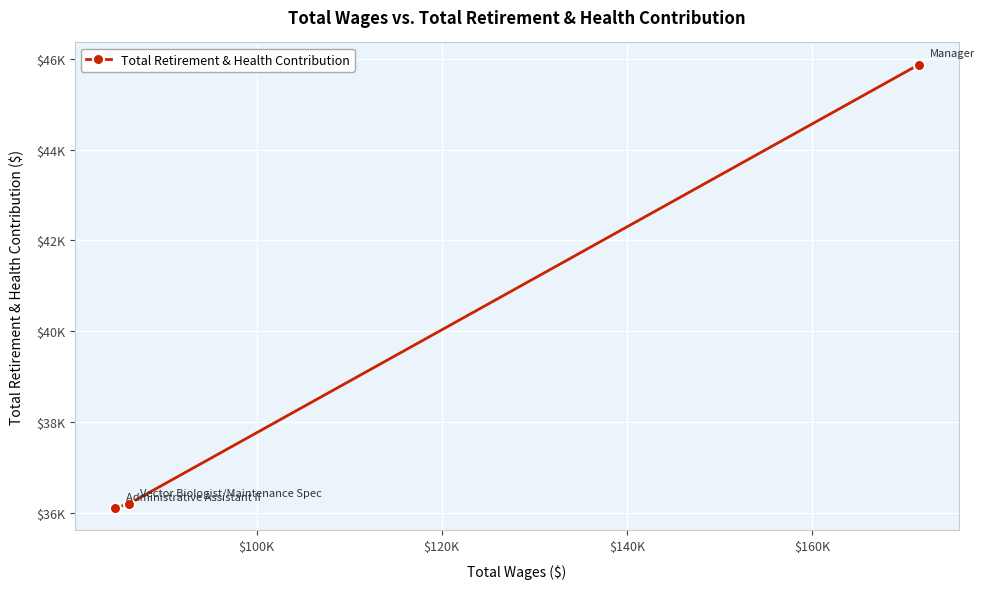

What is the average value?

39392